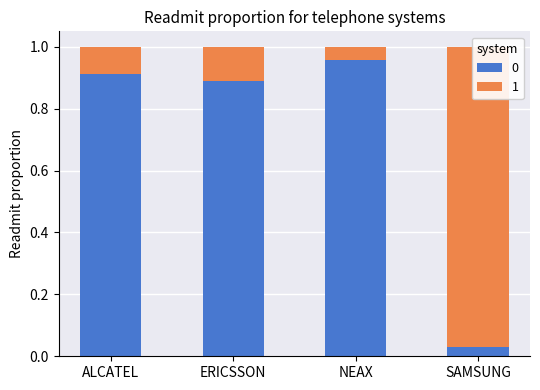

What is the change in value from ALCATEL to SAMSUNG?

-0.9